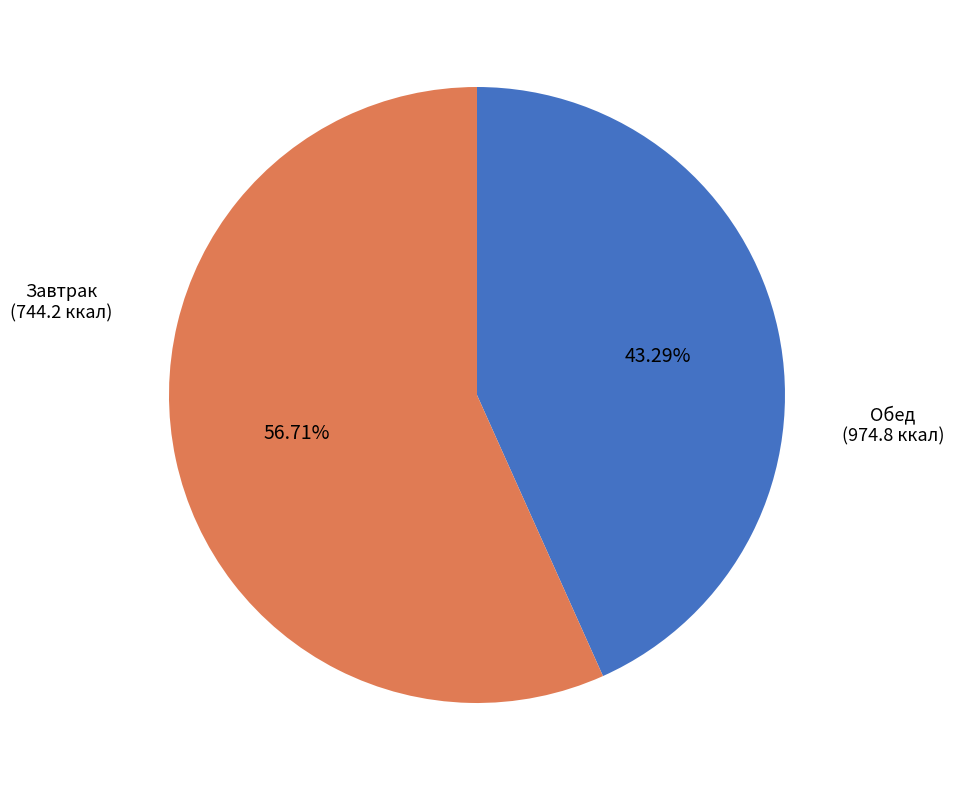

Does any single category account for the majority?

Yes